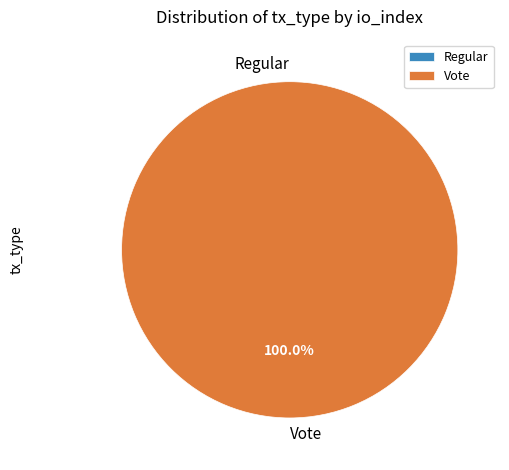

What is the smallest slice in the pie chart?

Regular